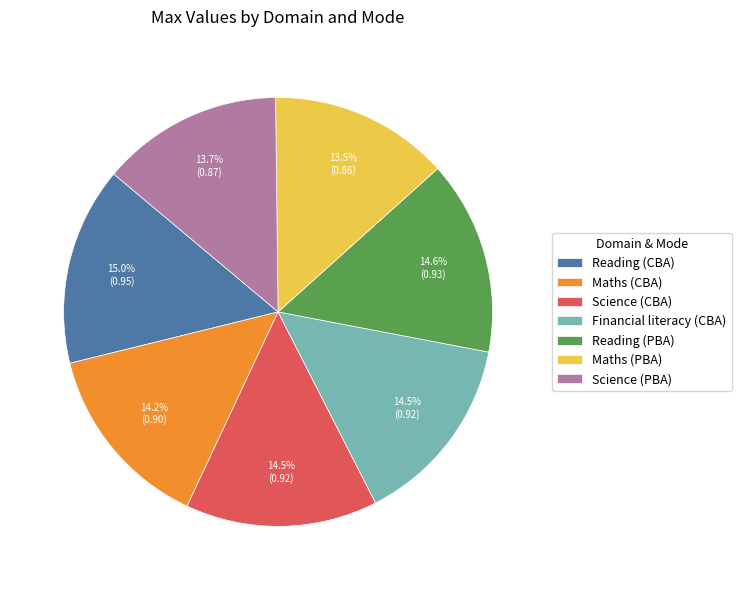

How many slices are in this pie chart?

7